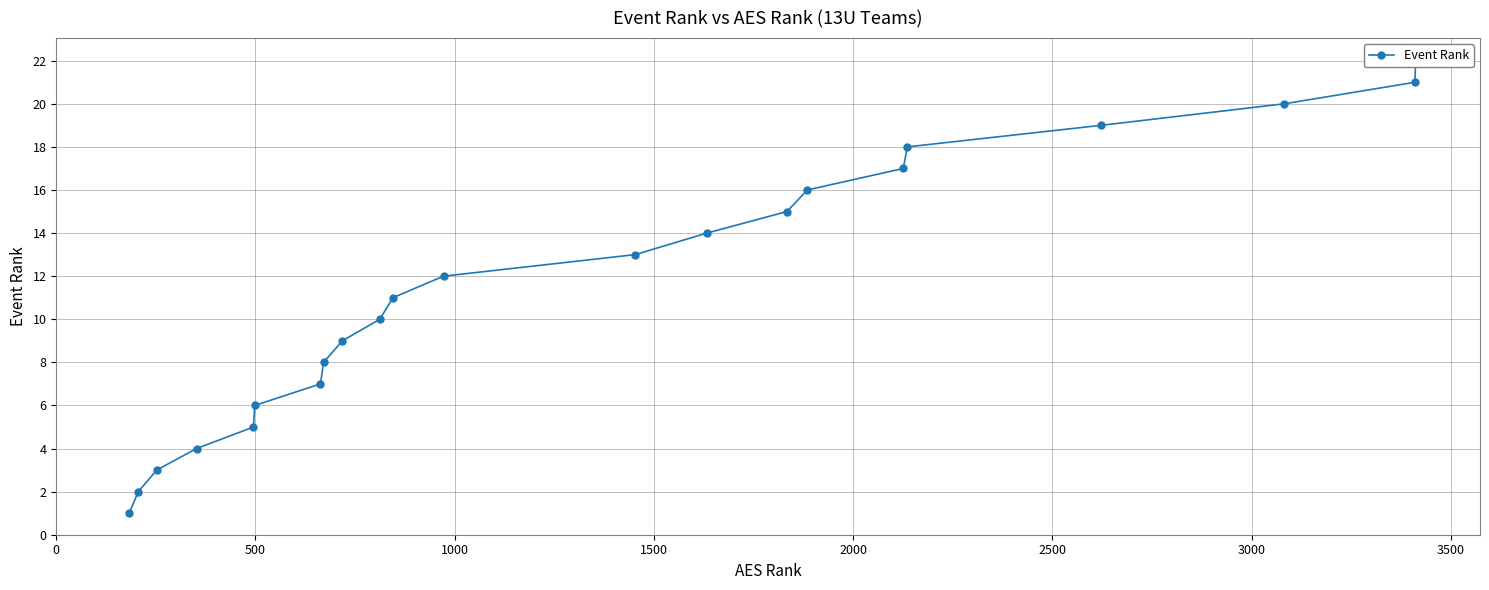

How many lines are shown in the chart?

1